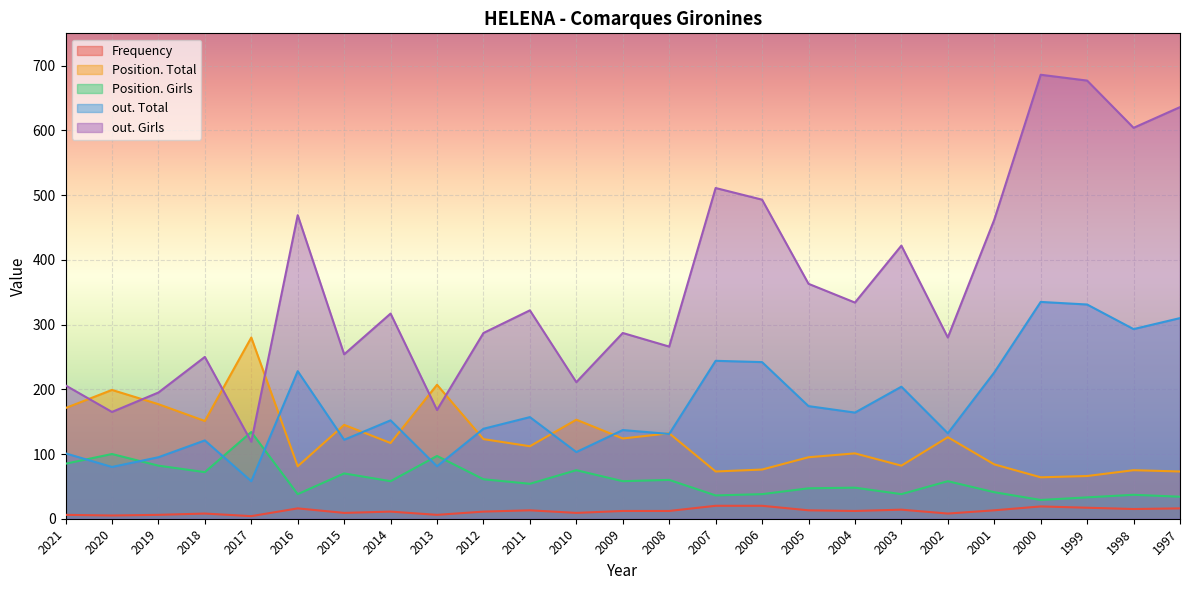

What are all the series names shown in the legend?

Frequency, Position. Total, Position. Girls, out. Total, out. Girls